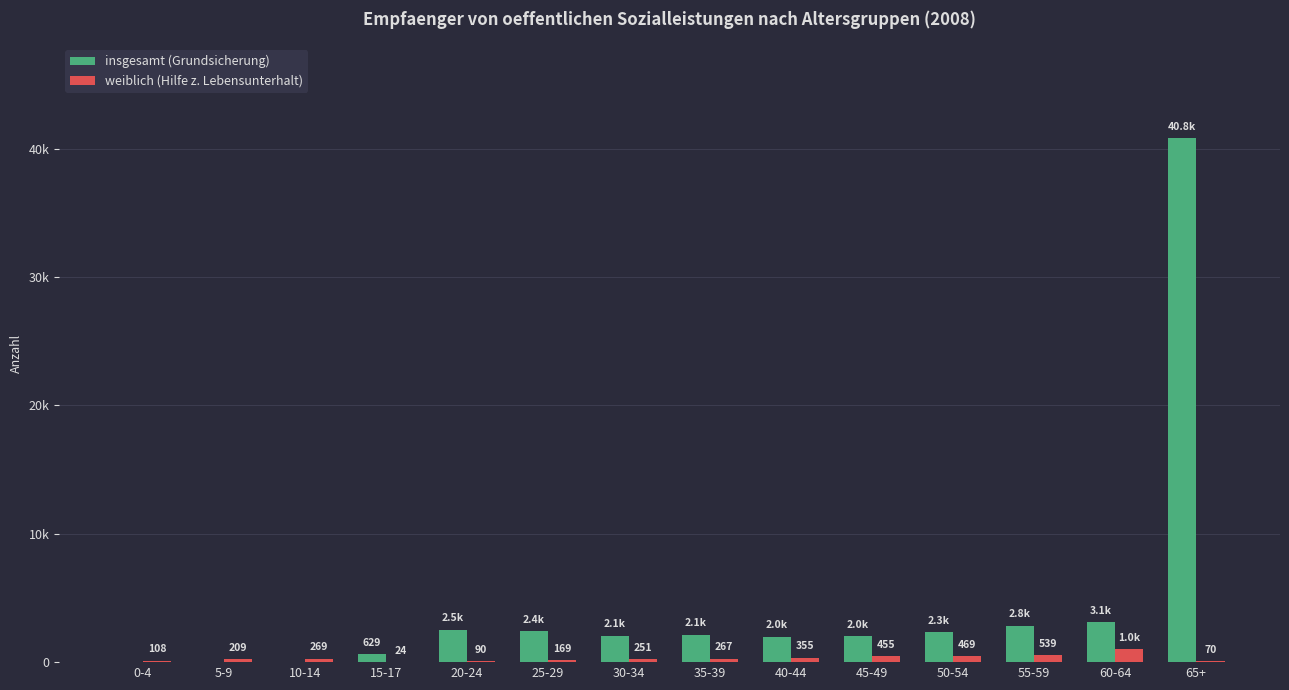

Are the bars horizontal?

No